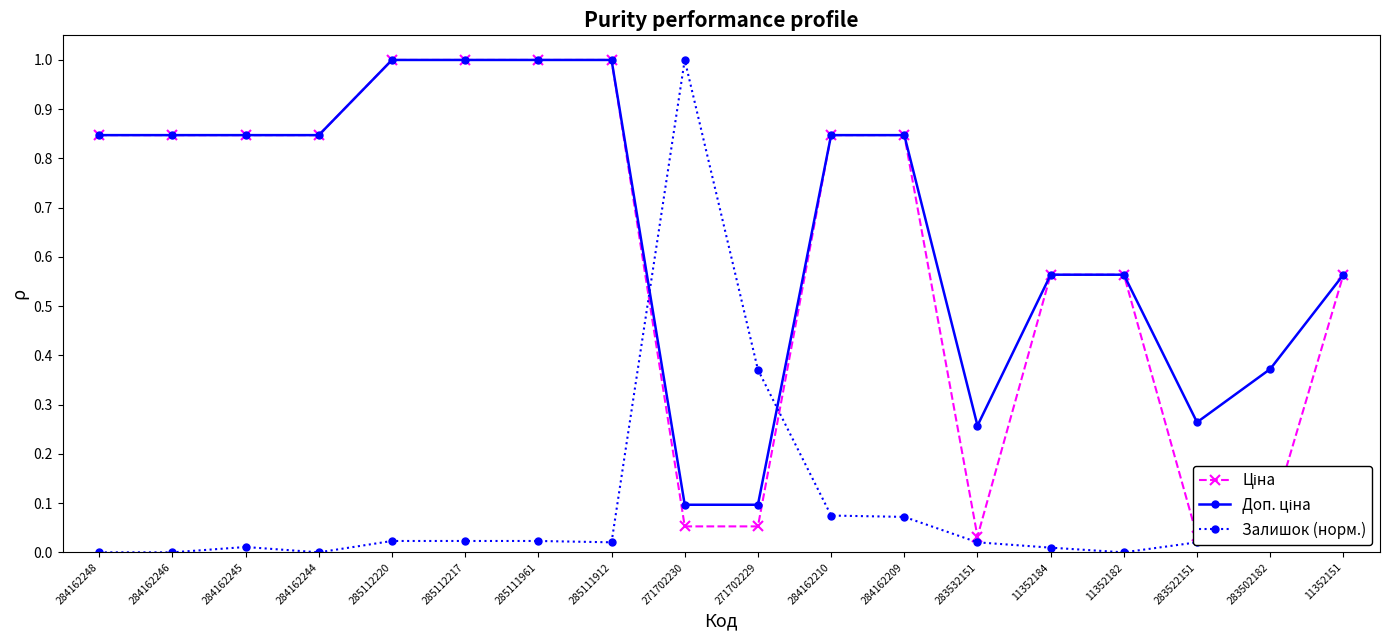

Which series has the largest range (max minus min)?

Залишок (норм.)